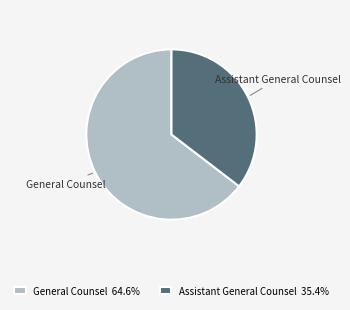

Is it true that General Counsel is 57% of the pie?

False